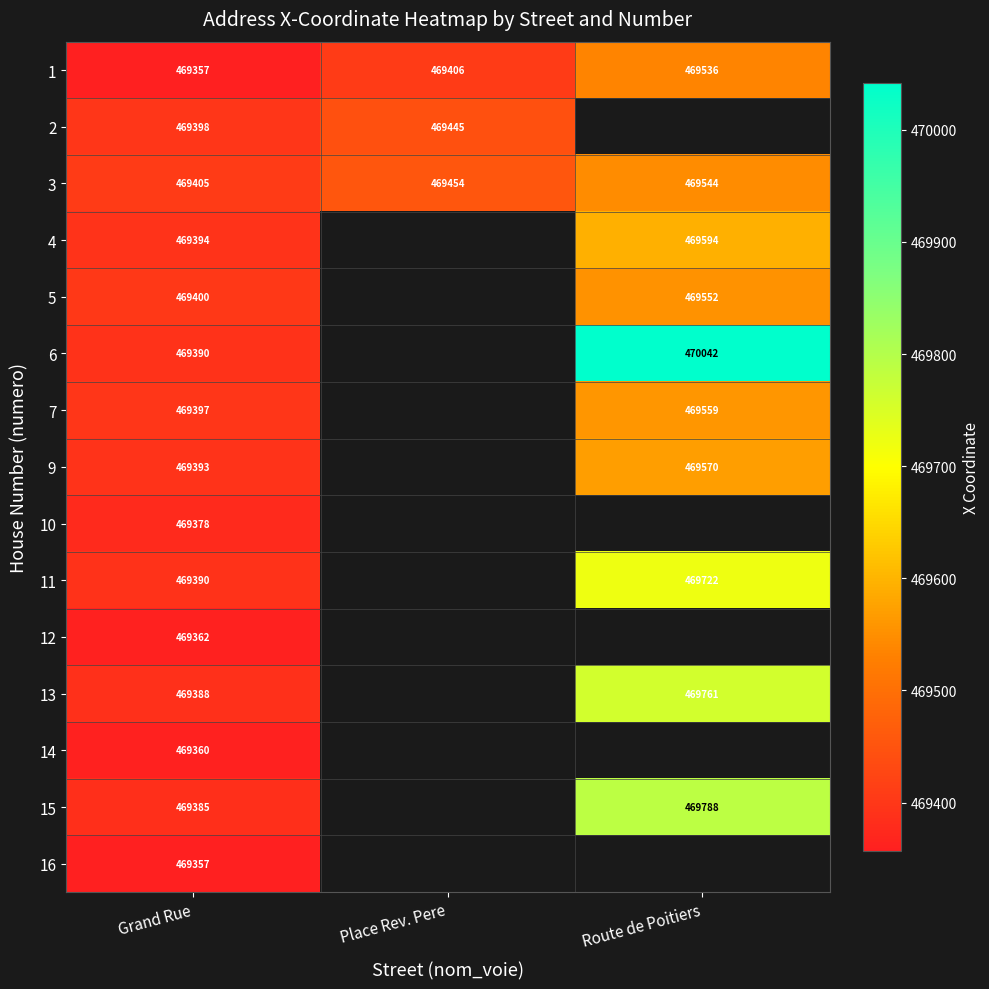

Is the value of 10 at Grand Rue greater than the value of 14 at Grand Rue?

Yes